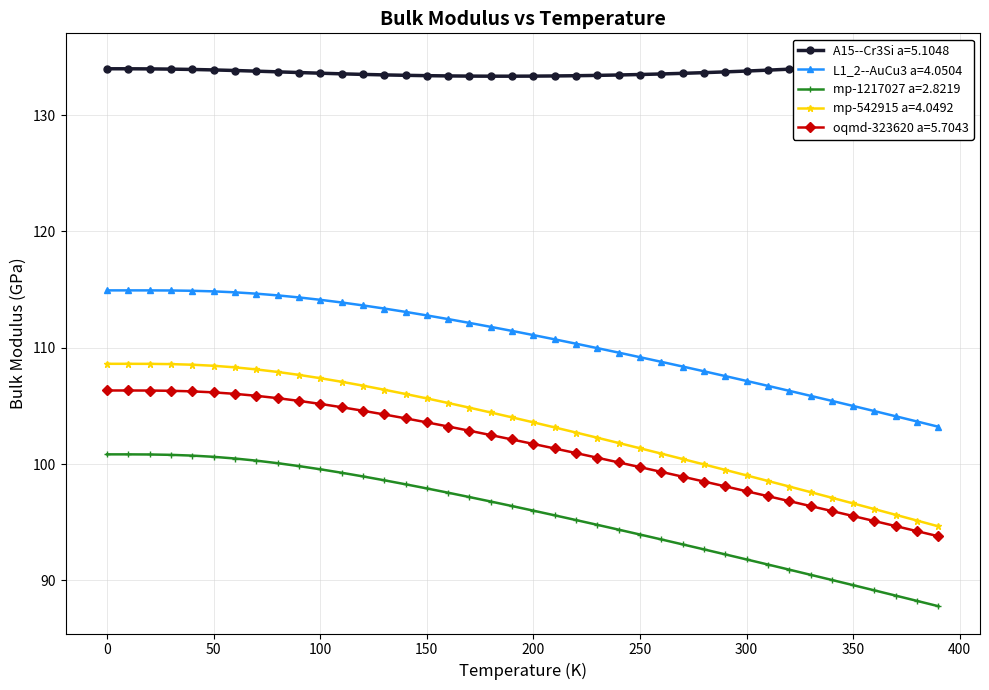

What is the label of the 3rd point from the right?

370.0